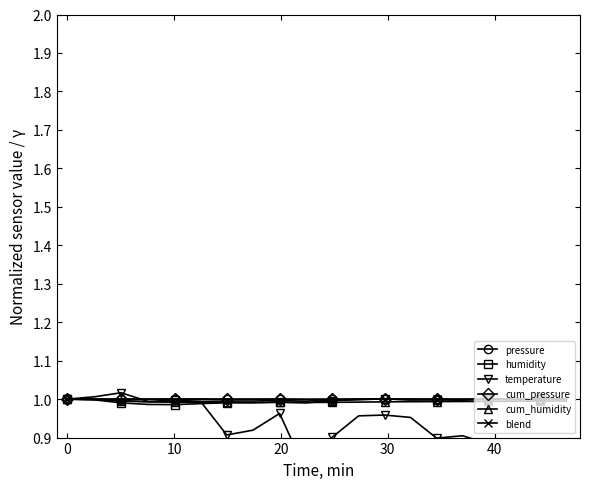

What is the sum of all cum_pressure values?

20.0